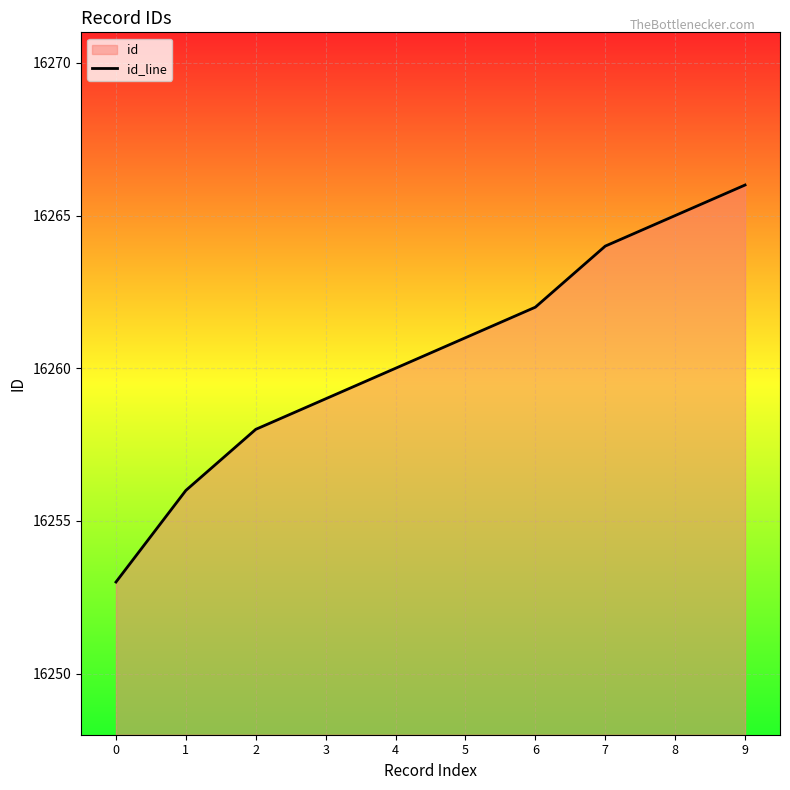

What is the ratio of the value at 8 to the value at 5?

1.0